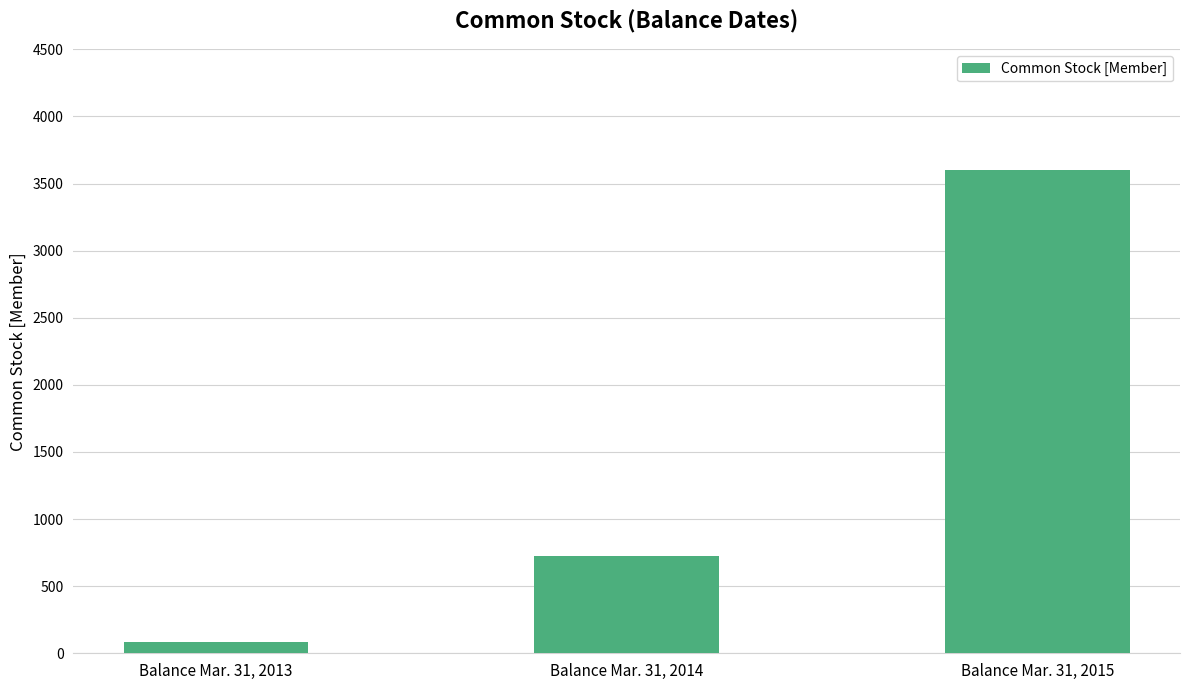

What is the greatest value displayed?

3597